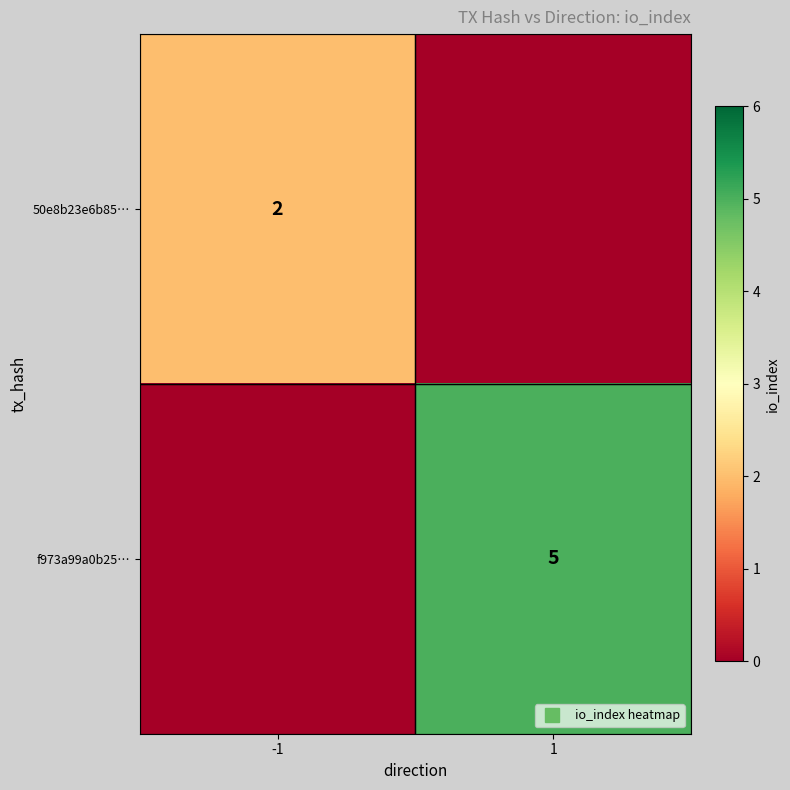

Rank the series by their average value, from lowest to highest.

50e8b23e6b85…, f973a99a0b25…